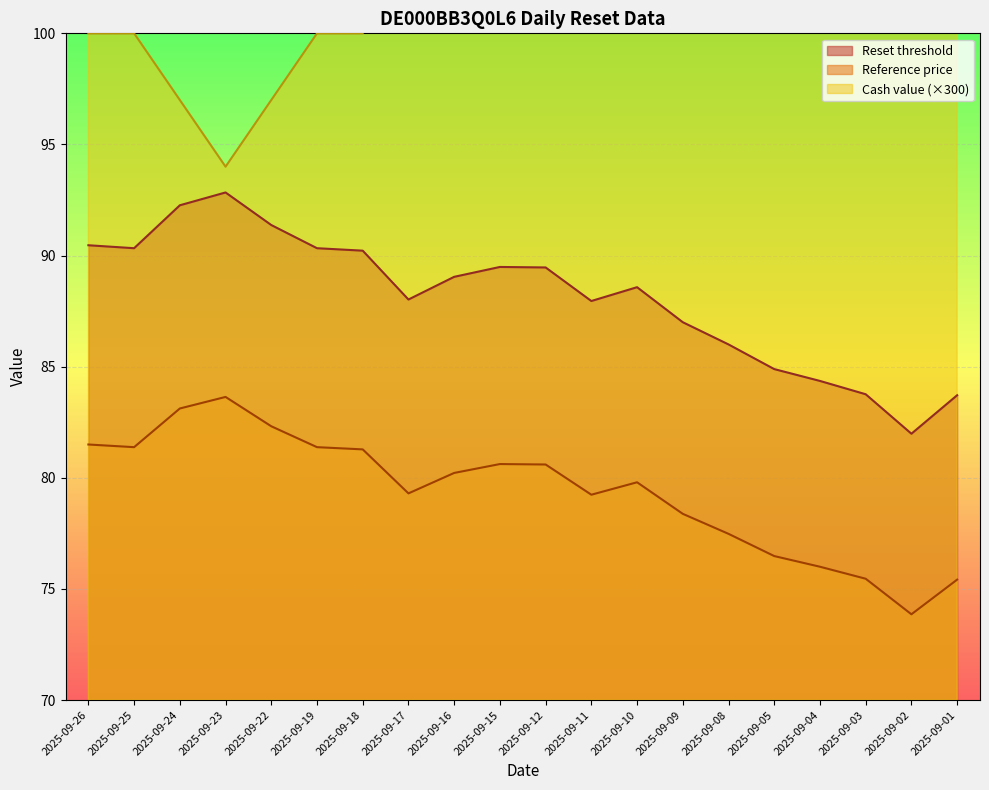

What is the difference between the second highest and second lowest values in the Cash value series?

36.0